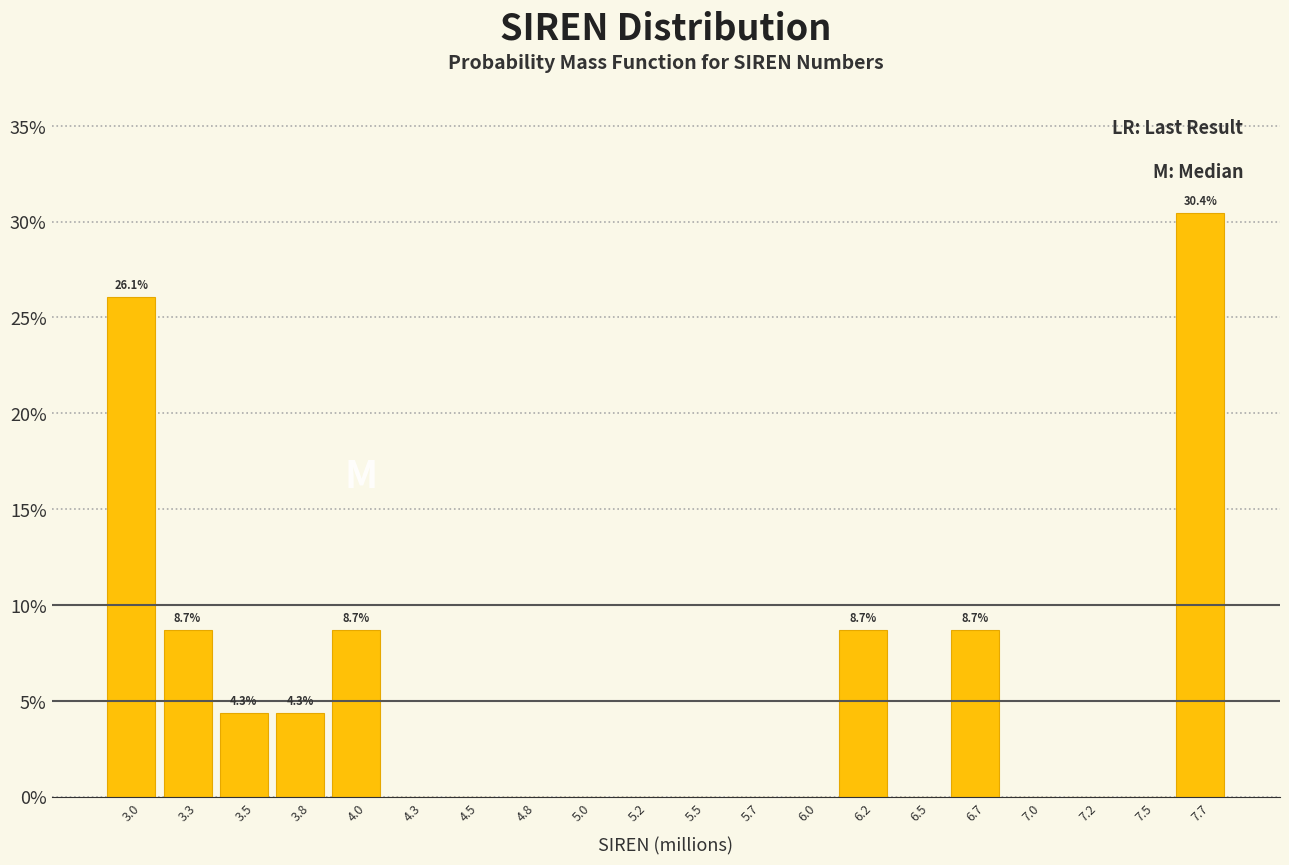

Reading right to left, what are all the values shown in this chart?

7.7=30.4	7.5=0.0	7.2=0.0	7.0=0.0	6.7=8.7	6.5=0.0	6.2=8.7	6.0=0.0	5.7=0.0	5.5=0.0	5.2=0.0	5.0=0.0	4.8=0.0	4.5=0.0	4.3=0.0	4.0=8.7	3.8=4.3	3.5=4.3	3.3=8.7	3.0=26.1